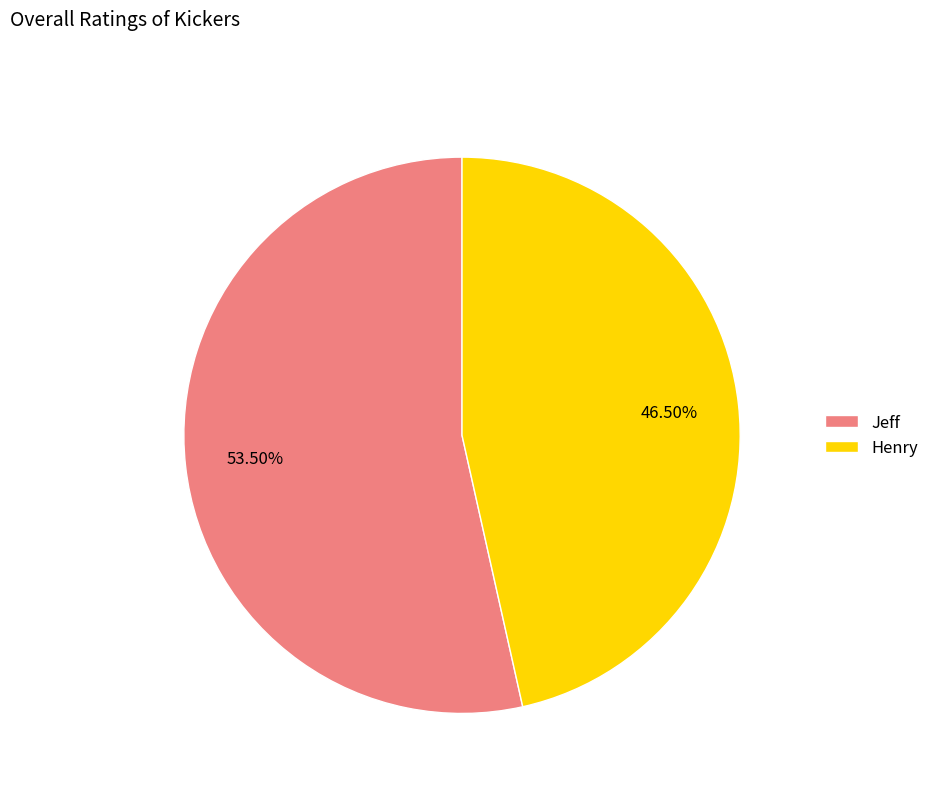

Between Jeff and Henry, which is larger?

Jeff